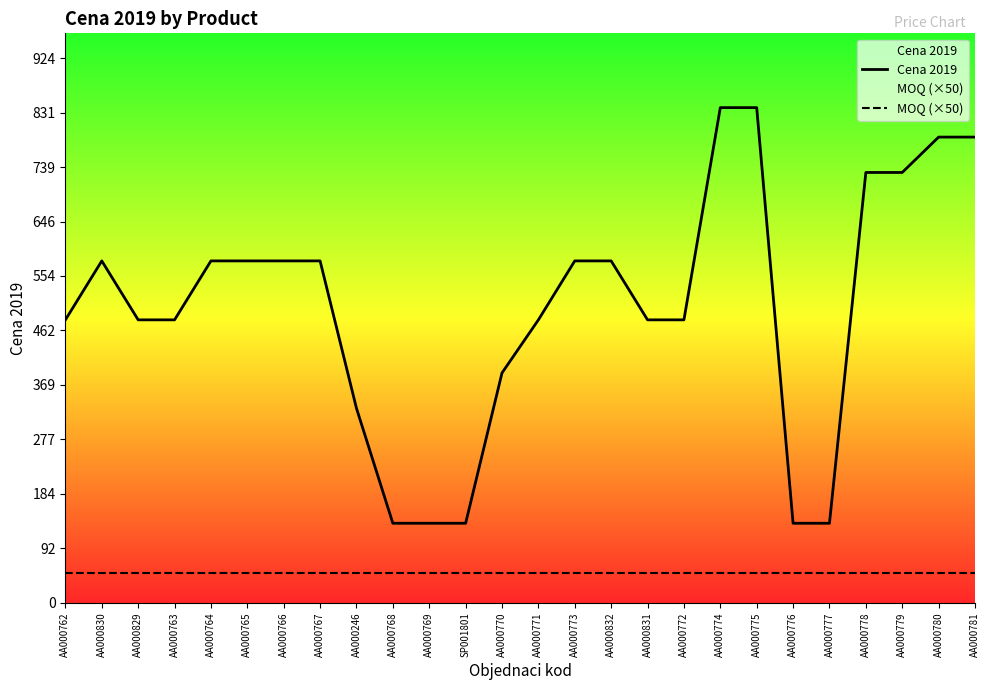

List the labels in order of MOQ (×50) value, largest first.

AA000762, AA000830, AA000829, AA000763, AA000764, AA000765, AA000766, AA000767, AA000246, AA000768, AA000769, SP001801, AA000770, AA000771, AA000773, AA000832, AA000831, AA000772, AA000774, AA000775, AA000776, AA000777, AA000778, AA000779, AA000780, AA000781